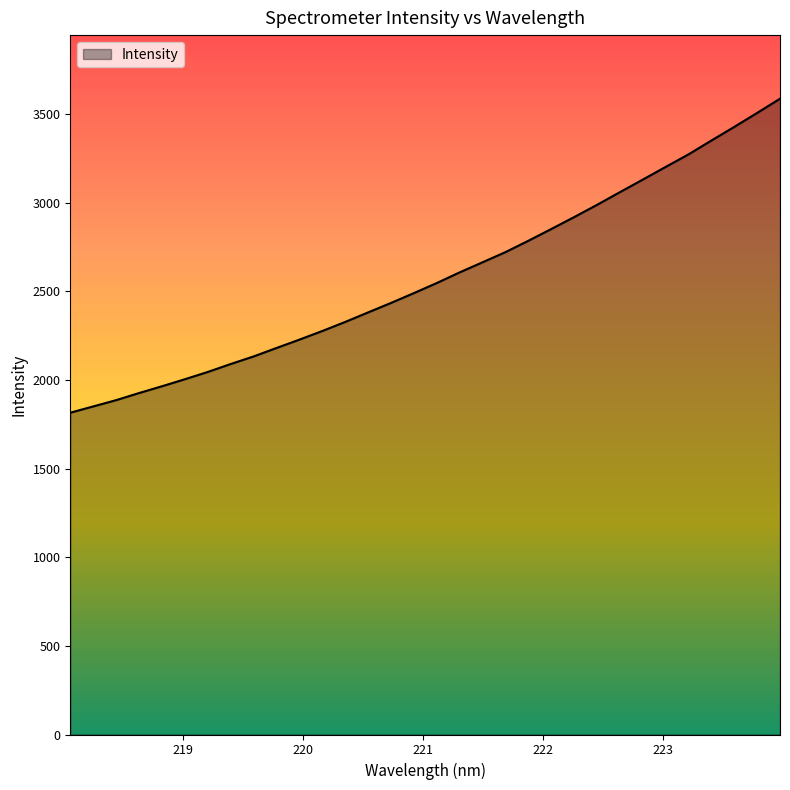

What is the difference between the maximum and minimum values?

1770.9